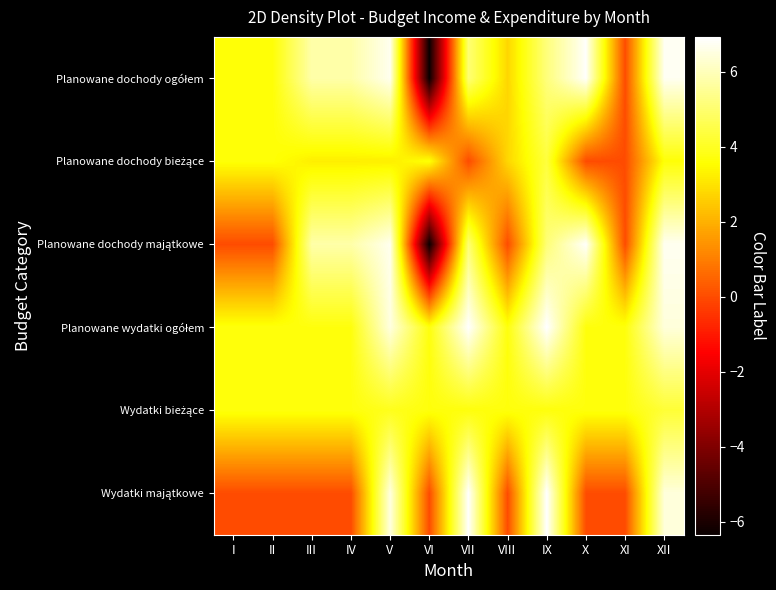

What is the greatest value displayed?

6.9